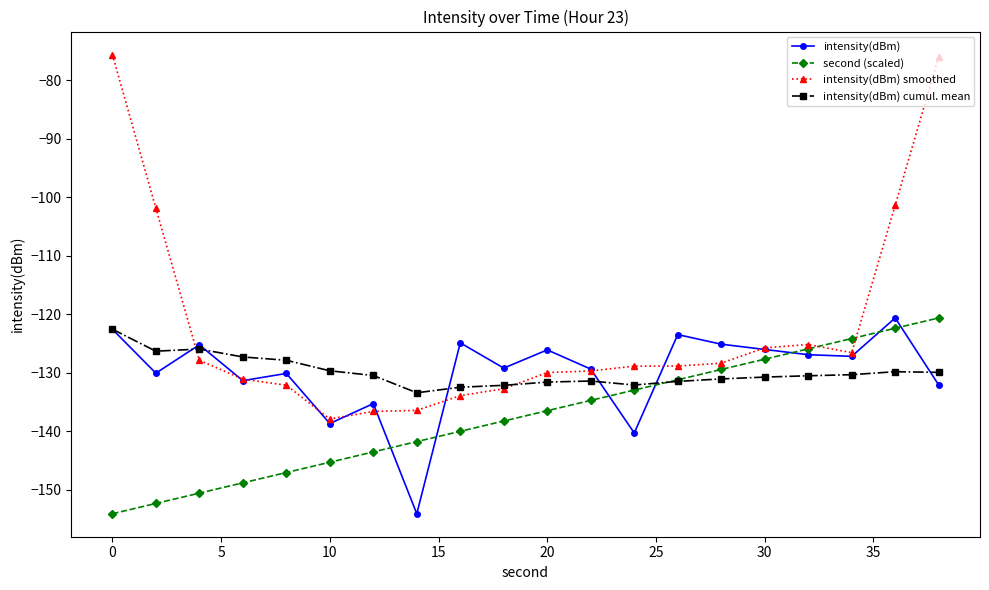

What is the difference between the maximum and second lowest values in the intensity(dBm) cumul. mean series?

9.9